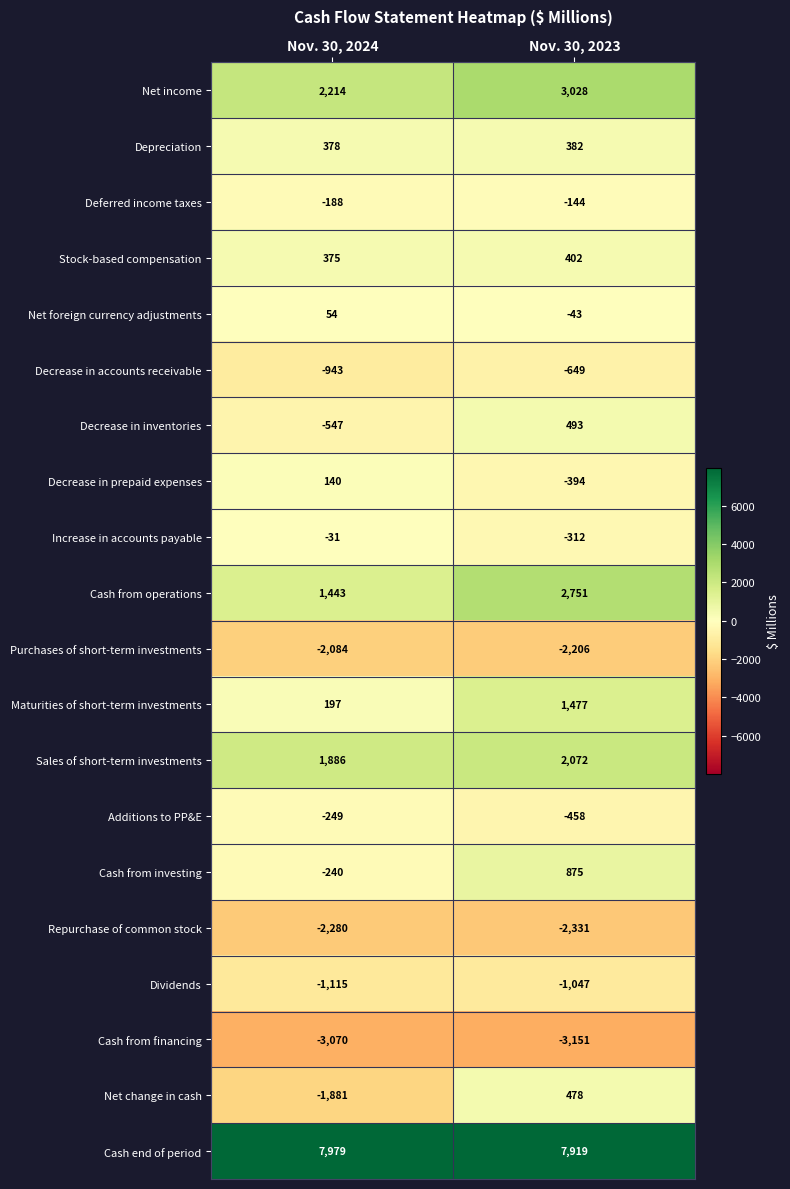

Rank the series at Nov. 30, 2023 from highest to lowest value.

Cash end of period, Net income, Cash from operations, Sales of short-term investments, Maturities of short-term investments, Cash from investing, Decrease in inventories, Net change in cash, Stock-based compensation, Depreciation, Net foreign currency adjustments, Deferred income taxes, Increase in accounts payable, Decrease in prepaid expenses, Additions to PP&E, Decrease in accounts receivable, Dividends, Purchases of short-term investments, Repurchase of common stock, Cash from financing